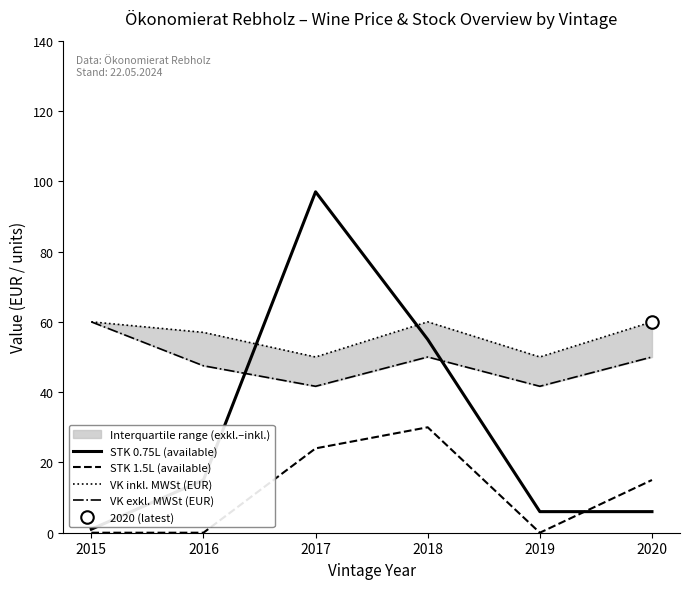

At which label does VK exkl. MWSt (EUR) first exceed 50?

2015